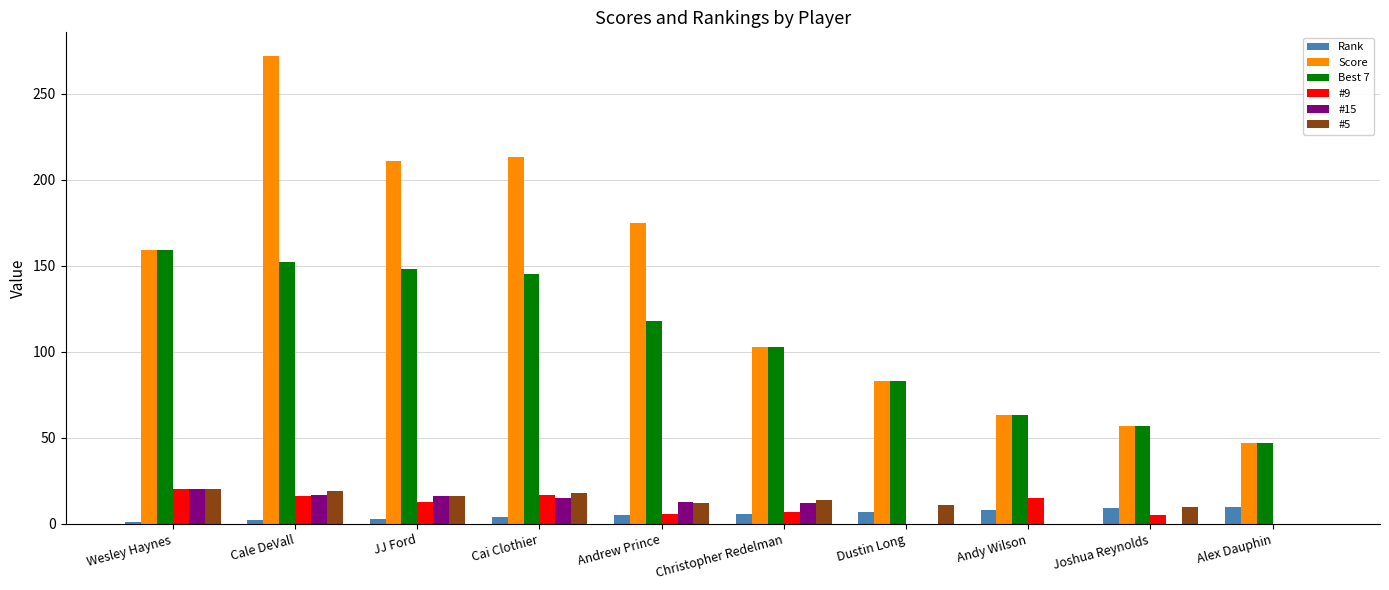

The value of #15 at Christopher Redelman is 22. True or false?

False